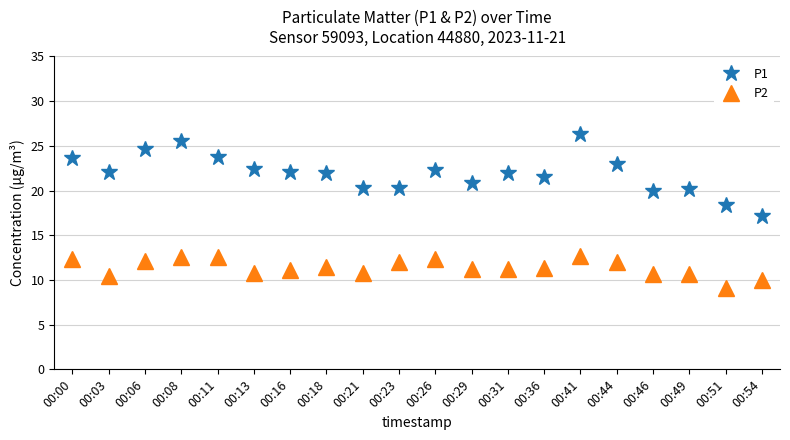

Where is the first local maximum for P1?

00:08